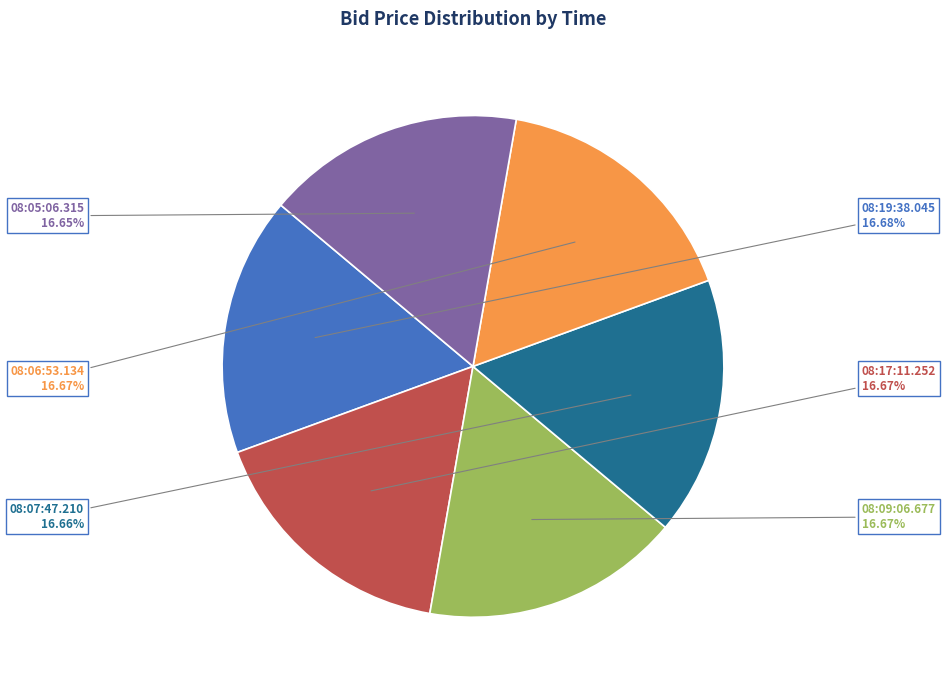

Is there a majority slice in this chart?

No